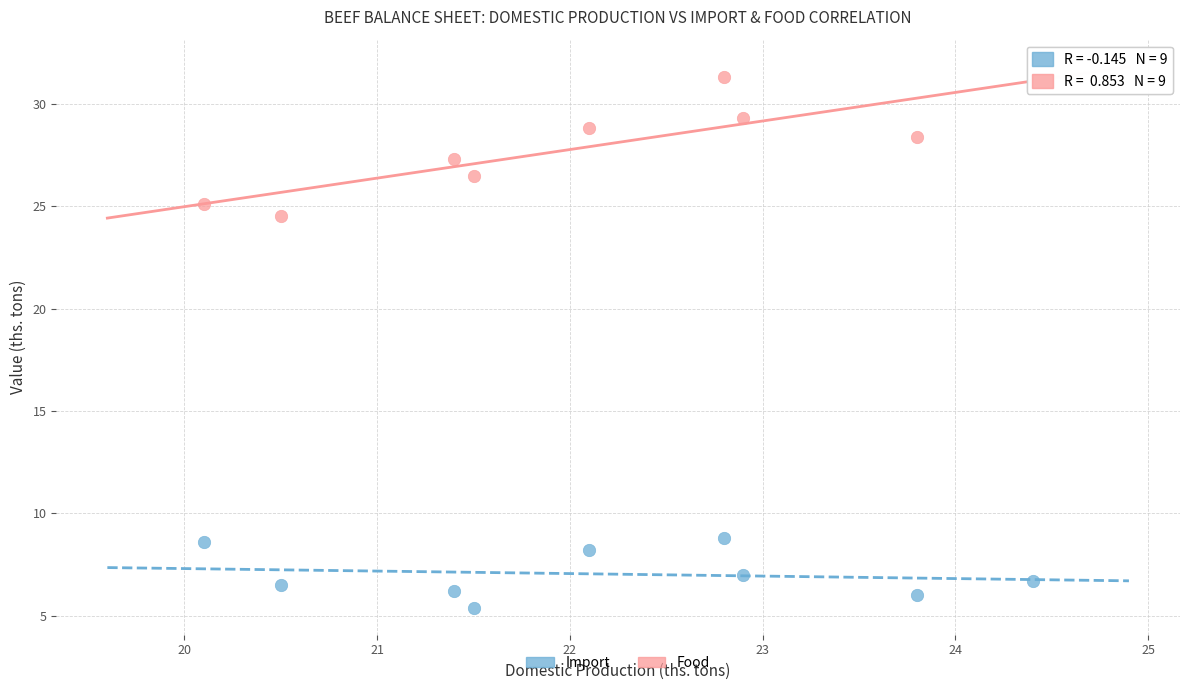

Which series has the largest Y range (max minus min)?

Food